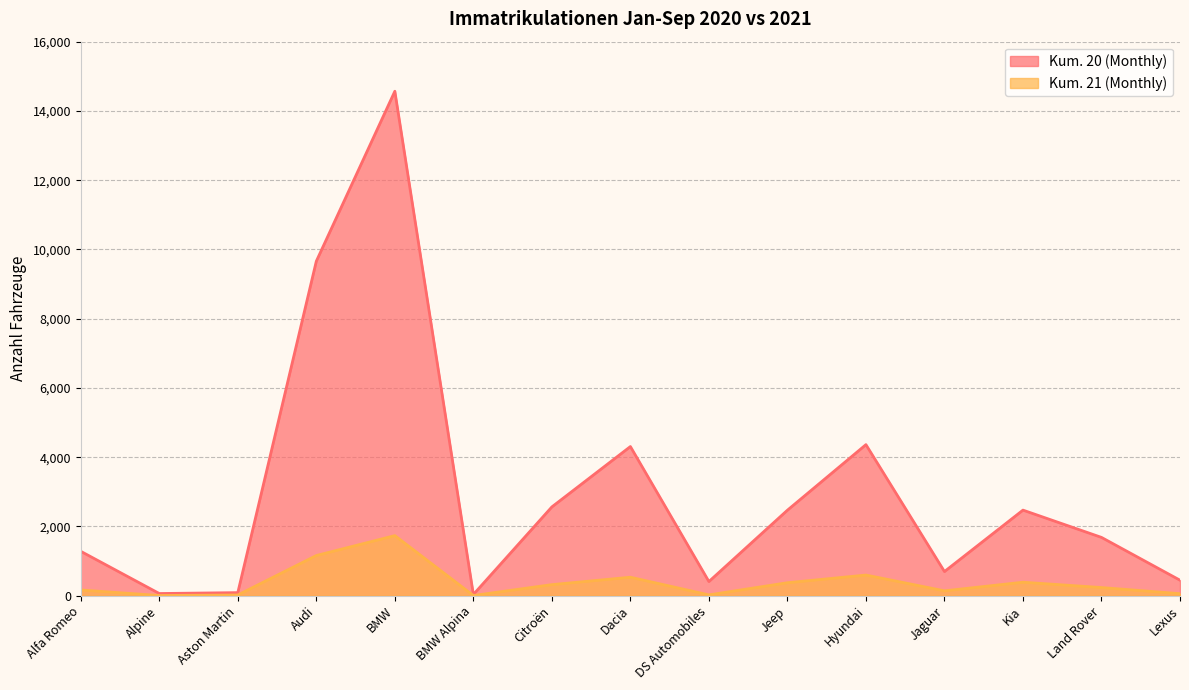

At which category does Kum. 20 (Monthly) reach its first local valley?

Alpine